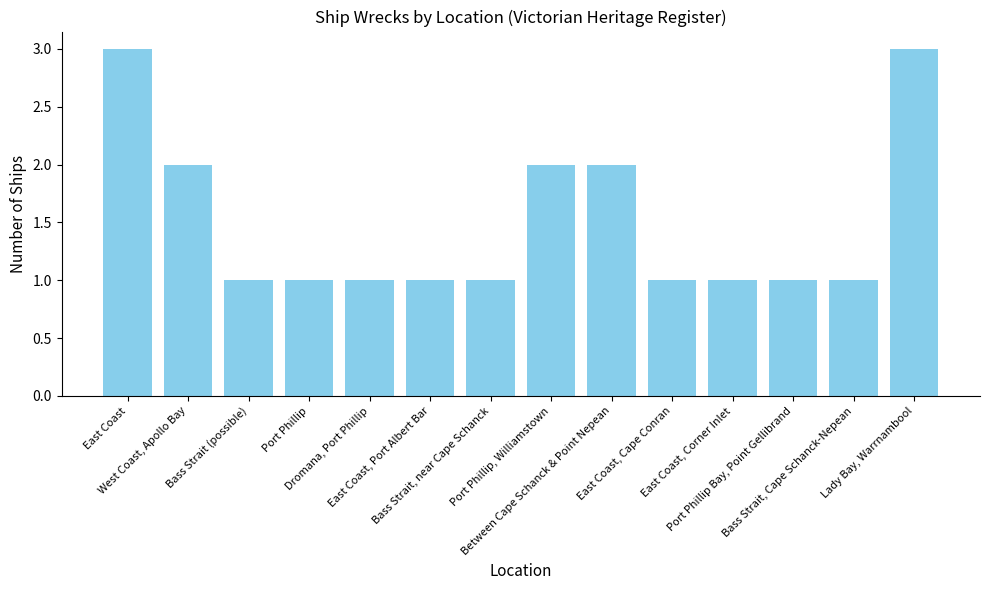

What is the value of the 11th bar from the left?

1